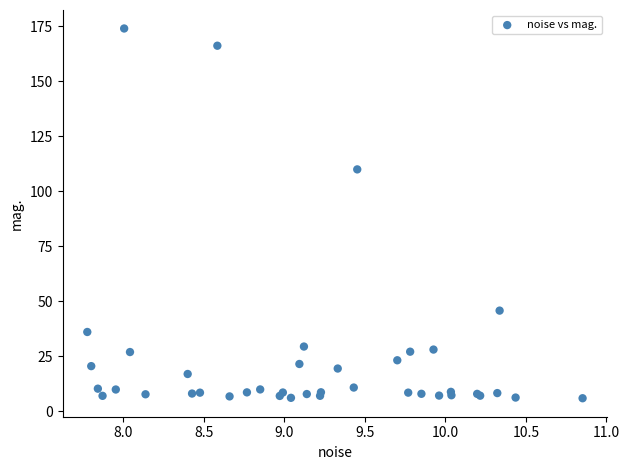

What Y value in the scatter plot is closest to 90?

110.0